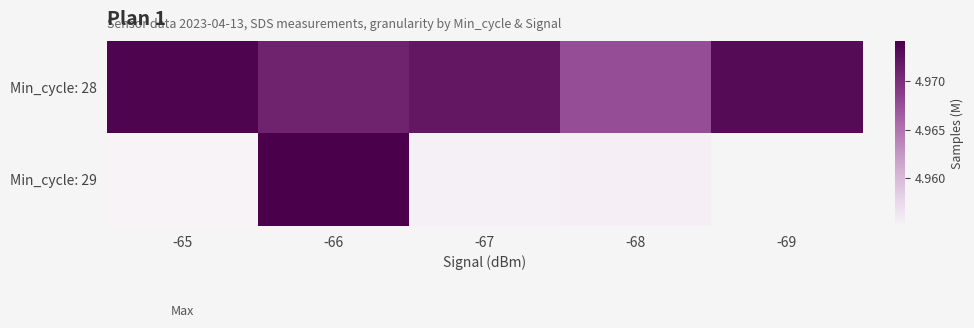

At how many categories does at least one series exceed 4?

5